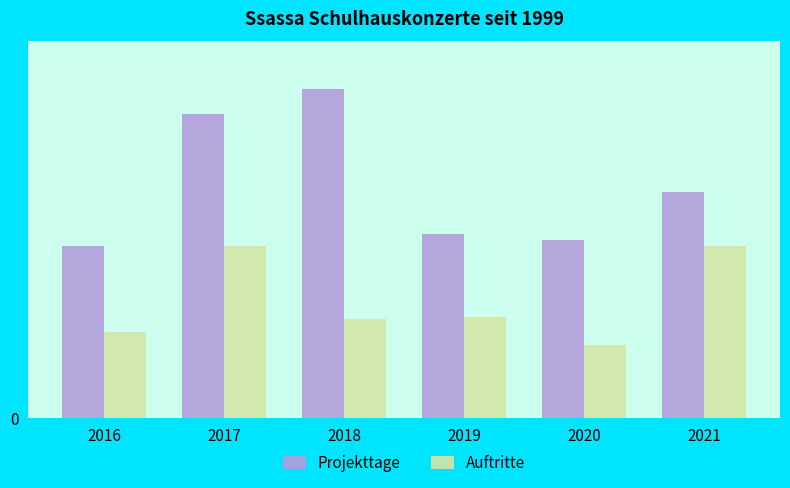

Where is Auftritte nearest to the value 58?

2019